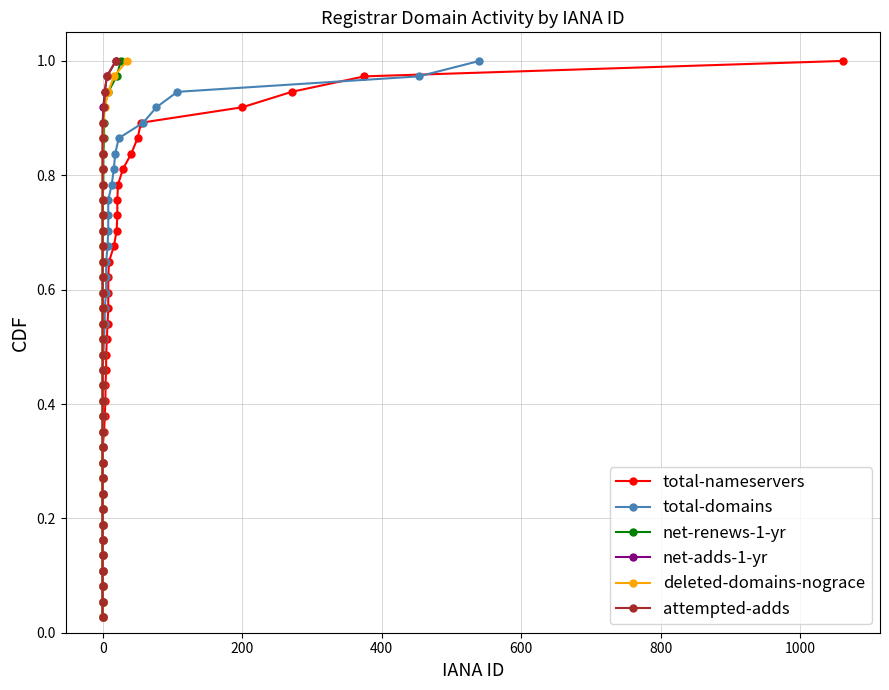

What is the difference between the second highest and minimum values in the attempted-adds series?

0.9